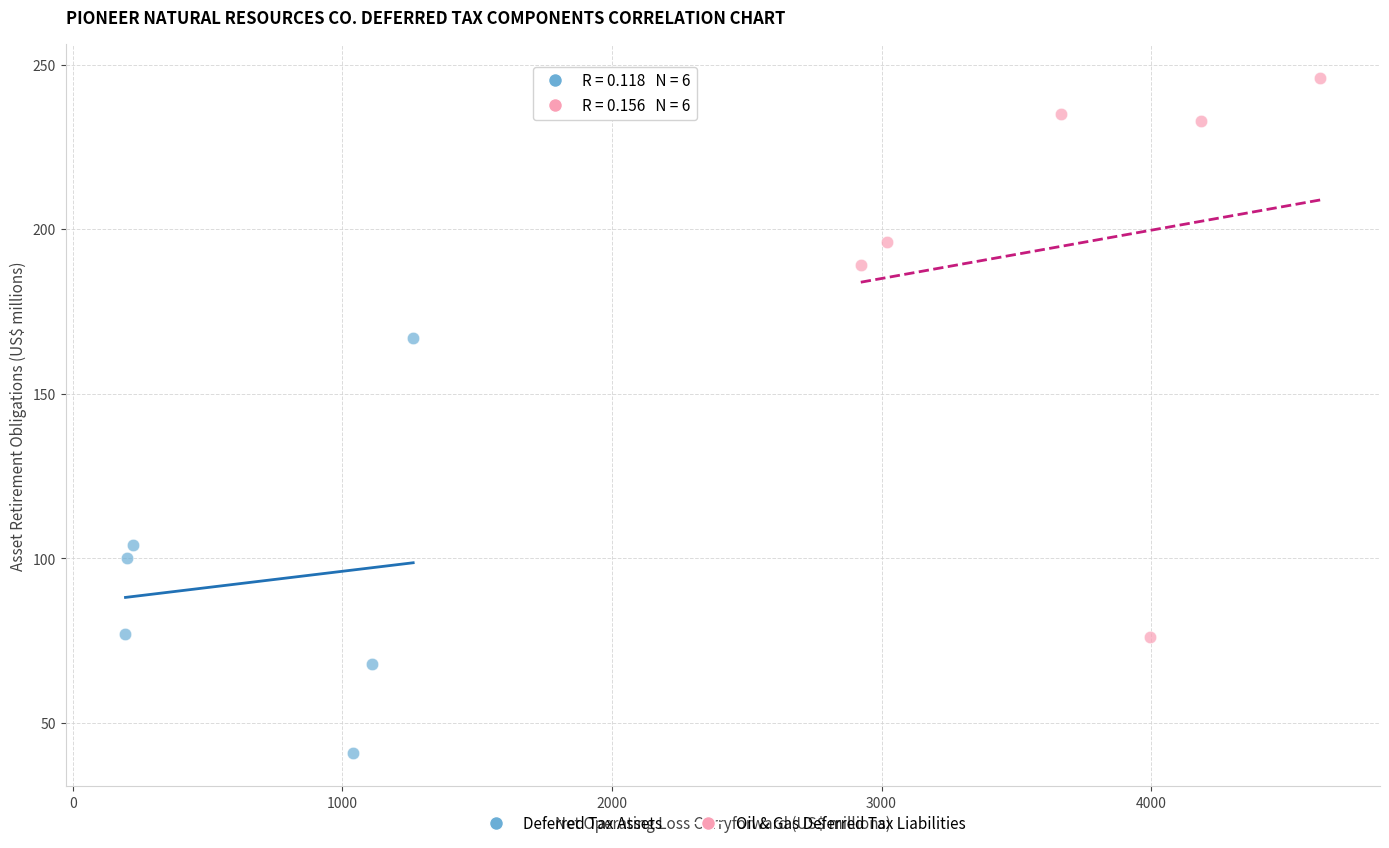

Which series has the largest Y range (max minus min)?

Oil & Gas Deferred Tax Liabilities